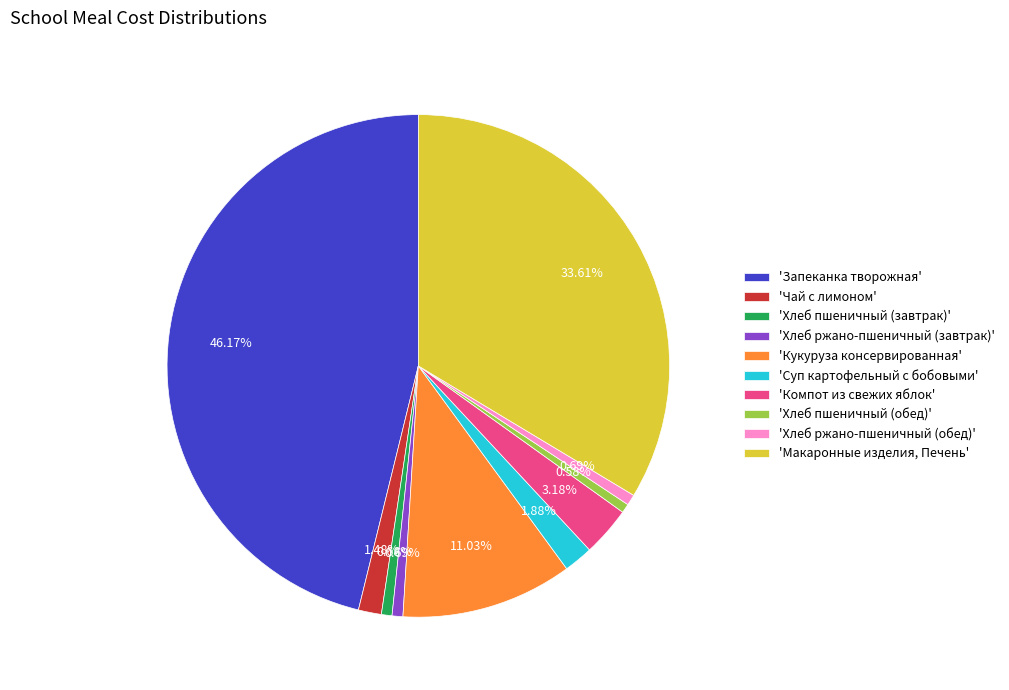

To the nearest percent, what is the average slice percentage?

10%